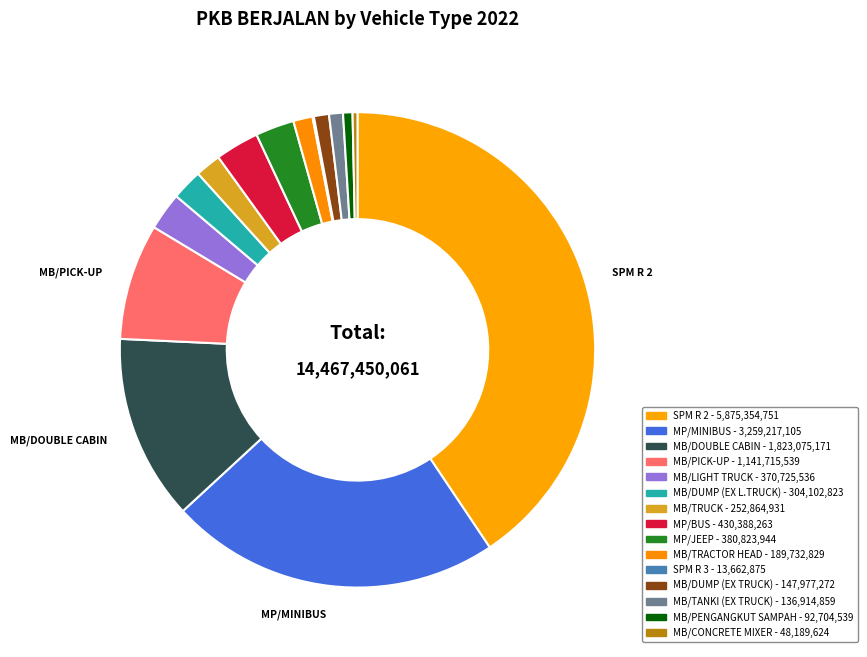

What is the total percentage of MB/PENGANGKUT SAMPAH and SPM R 2?

41.3%